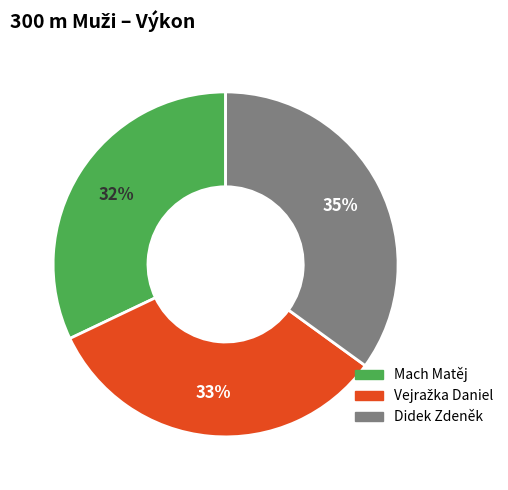

To the nearest percent, what is the difference between the largest and smallest slice percentages?

3%